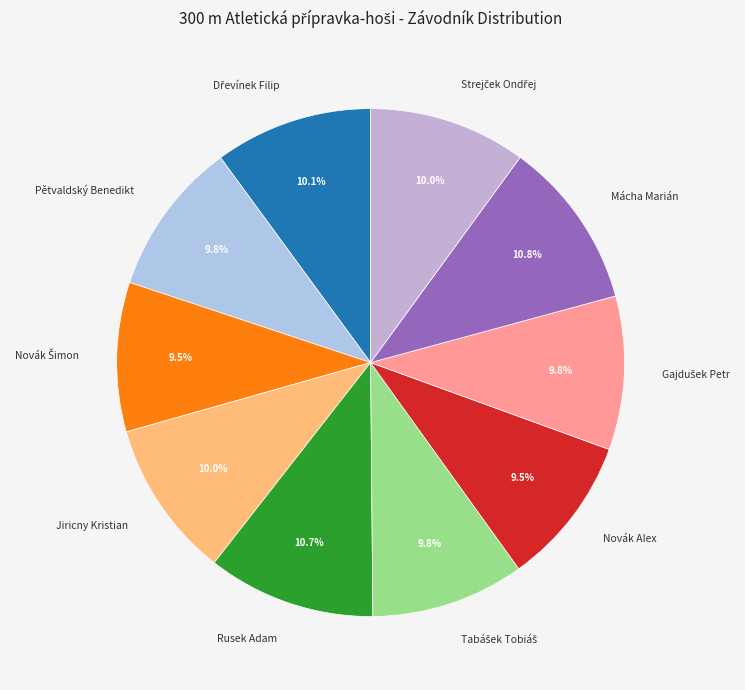

How many segments does this pie chart have?

10